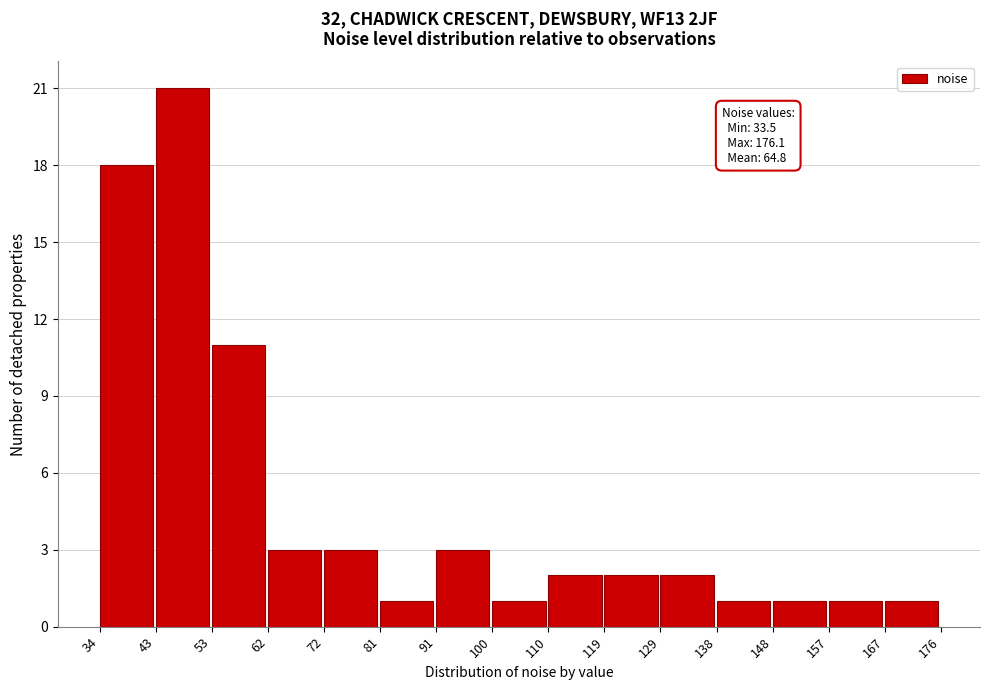

Over which range of the x-axis is the bar tallest?

43 to 53